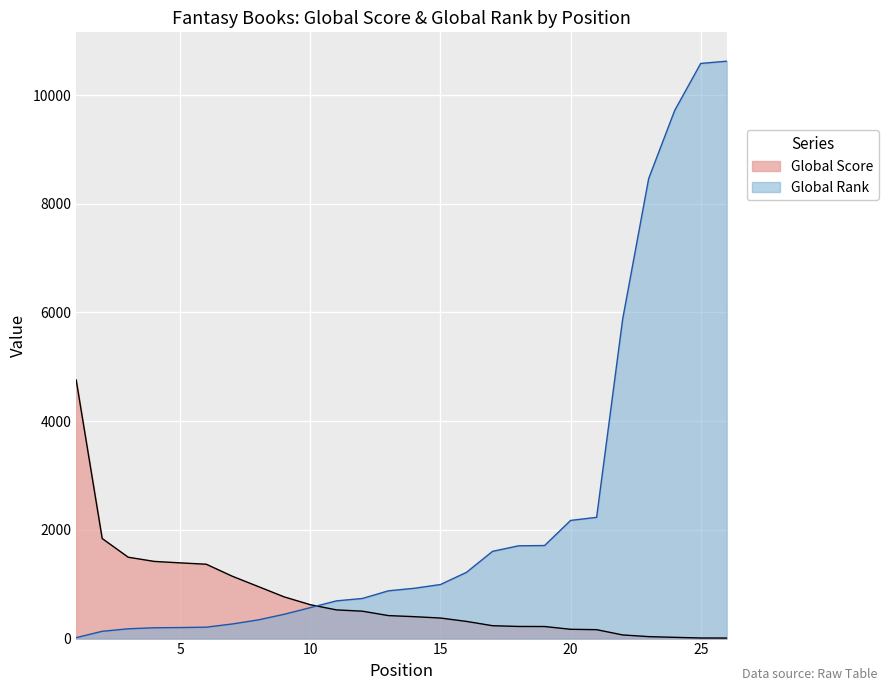

How many values in the Global Rank series are below 926?

13